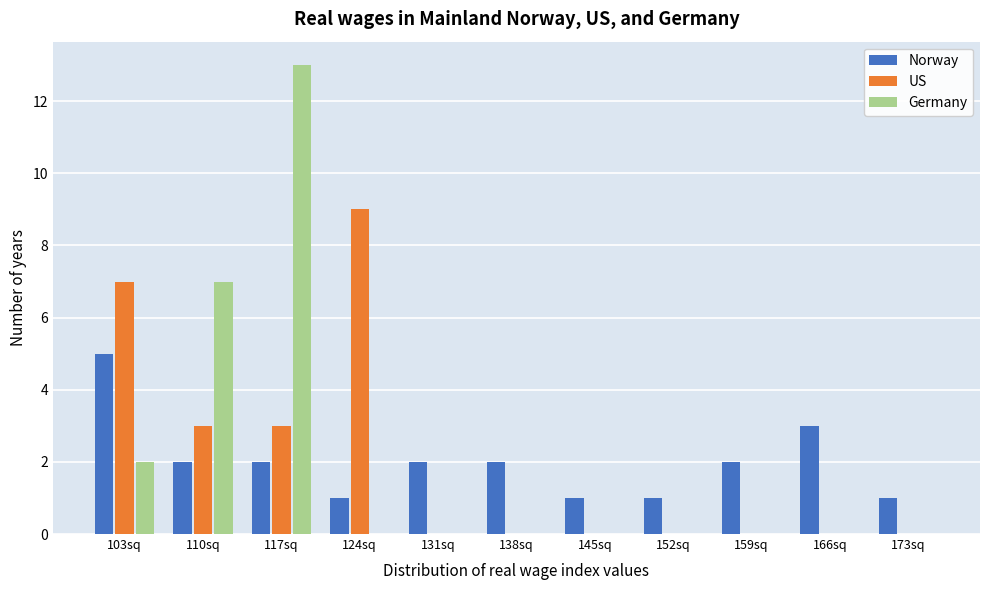

Is the value of US at 166sq greater than the value of Norway at 173sq?

No